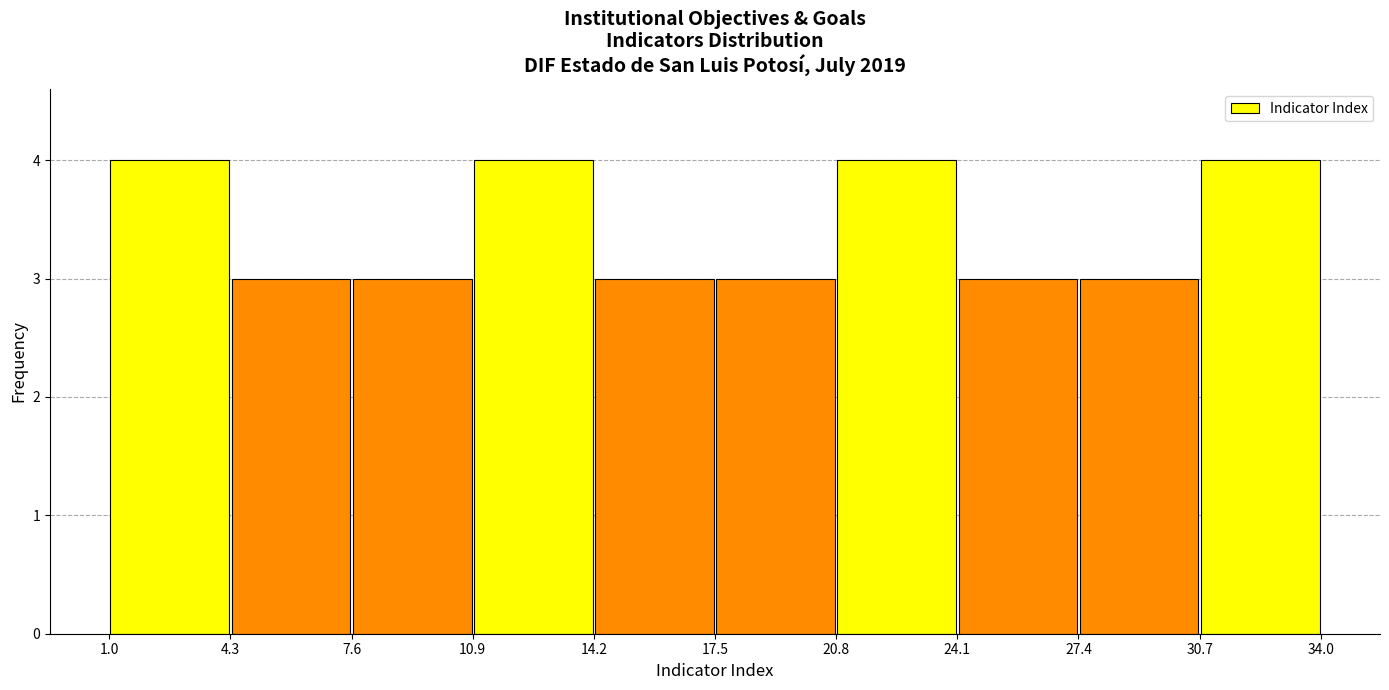

How tall is the bar that spans 7.6 to 10.9 on the x-axis? The values are not printed on the chart, so give them approximately, as read against the axis.

3